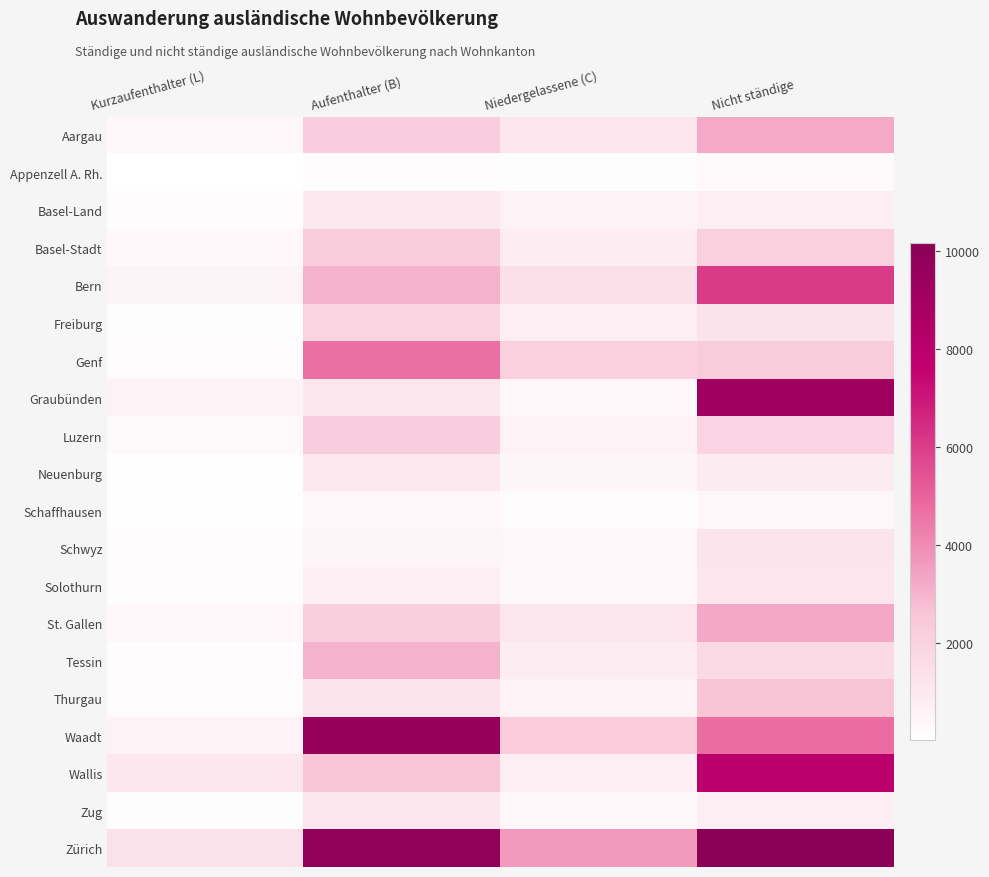

Reading left to right, list all the values displayed in this chart.

Aargau: Kurzaufenthalter (L)=349	Aufenthalter (B)=2214	Niedergelassene (C)=1175	Nicht ständige=3260
Appenzell A. Rh.: Kurzaufenthalter (L)=11	Aufenthalter (B)=147	Niedergelassene (C)=94	Nicht ständige=233
Basel-Land: Kurzaufenthalter (L)=135	Aufenthalter (B)=986	Niedergelassene (C)=543	Nicht ständige=728
Basel-Stadt: Kurzaufenthalter (L)=300	Aufenthalter (B)=2246	Niedergelassene (C)=817	Nicht ständige=2100
Bern: Kurzaufenthalter (L)=520	Aufenthalter (B)=3041	Niedergelassene (C)=1389	Nicht ständige=6064
Freiburg: Kurzaufenthalter (L)=116	Aufenthalter (B)=1924	Niedergelassene (C)=778	Nicht ständige=1299
Genf: Kurzaufenthalter (L)=195	Aufenthalter (B)=4694	Niedergelassene (C)=2146	Nicht ständige=2245
Graubünden: Kurzaufenthalter (L)=600	Aufenthalter (B)=1057	Niedergelassene (C)=298	Nicht ständige=9139
Luzern: Kurzaufenthalter (L)=221	Aufenthalter (B)=2195	Niedergelassene (C)=582	Nicht ständige=1878
Neuenburg: Kurzaufenthalter (L)=90	Aufenthalter (B)=1024	Niedergelassene (C)=472	Nicht ständige=888
Schaffhausen: Kurzaufenthalter (L)=65	Aufenthalter (B)=411	Niedergelassene (C)=185	Nicht ständige=433
Schwyz: Kurzaufenthalter (L)=139	Aufenthalter (B)=456	Niedergelassene (C)=400	Nicht ständige=1231
Solothurn: Kurzaufenthalter (L)=137	Aufenthalter (B)=688	Niedergelassene (C)=292	Nicht ständige=1148
St. Gallen: Kurzaufenthalter (L)=304	Aufenthalter (B)=2171	Niedergelassene (C)=1103	Nicht ständige=3272
Tessin: Kurzaufenthalter (L)=142	Aufenthalter (B)=3059	Niedergelassene (C)=809	Nicht ständige=1686
Thurgau: Kurzaufenthalter (L)=203	Aufenthalter (B)=1220	Niedergelassene (C)=578	Nicht ständige=2563
Waadt: Kurzaufenthalter (L)=559	Aufenthalter (B)=9616	Niedergelassene (C)=2348	Nicht ständige=4772
Wallis: Kurzaufenthalter (L)=1059	Aufenthalter (B)=2542	Niedergelassene (C)=725	Nicht ständige=7901
Zug: Kurzaufenthalter (L)=102	Aufenthalter (B)=1109	Niedergelassene (C)=377	Nicht ständige=761
Zürich: Kurzaufenthalter (L)=1353	Aufenthalter (B)=9879	Niedergelassene (C)=3628	Nicht ständige=10159